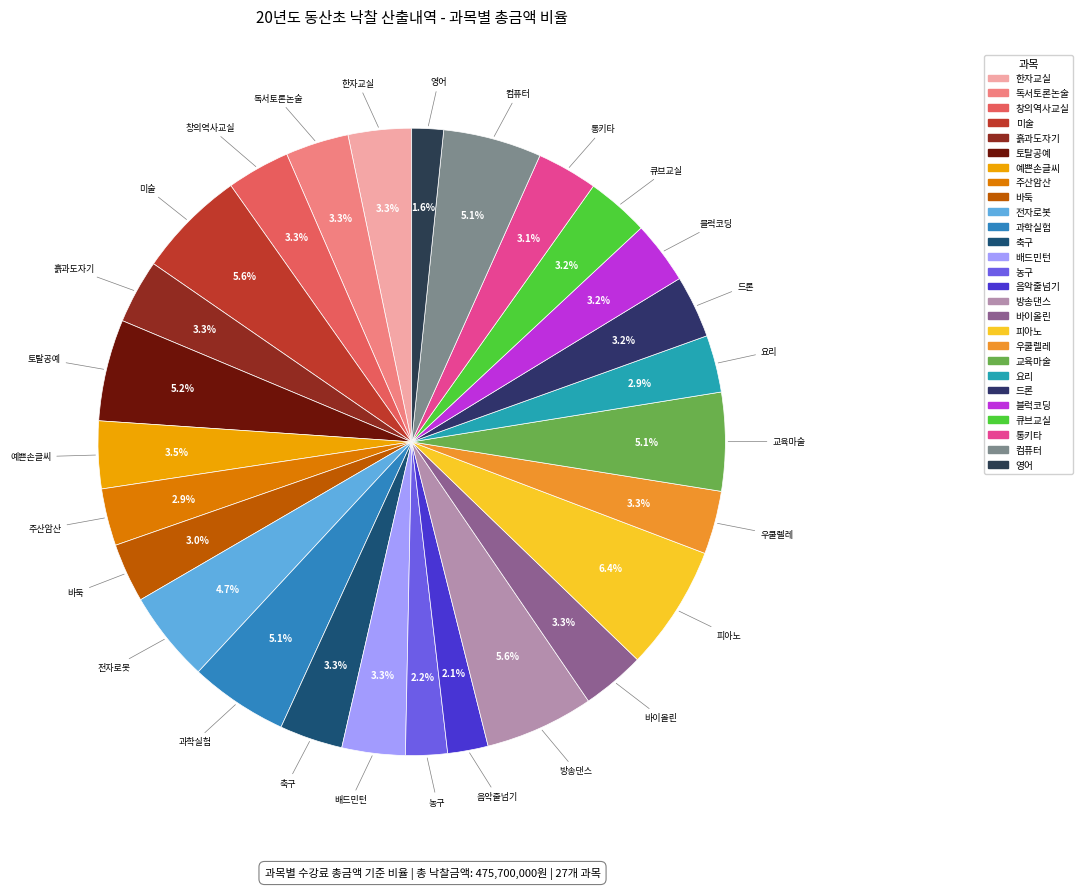

Is it true that 전자로봇 is 10% of the pie?

False